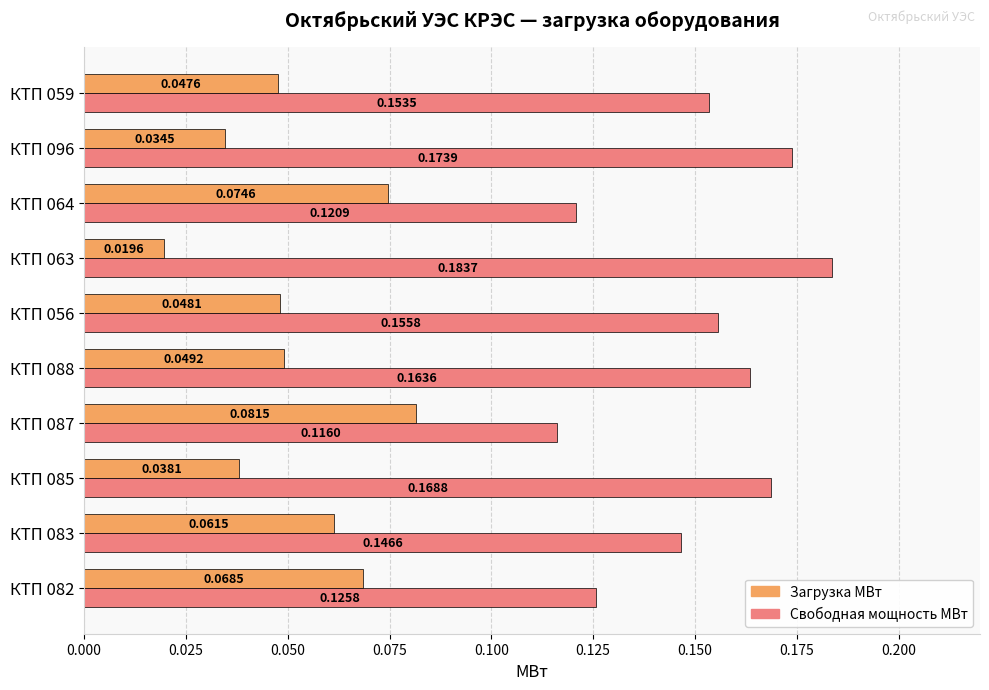

Which series has the largest range (max minus min)?

Свободная мощность МВт